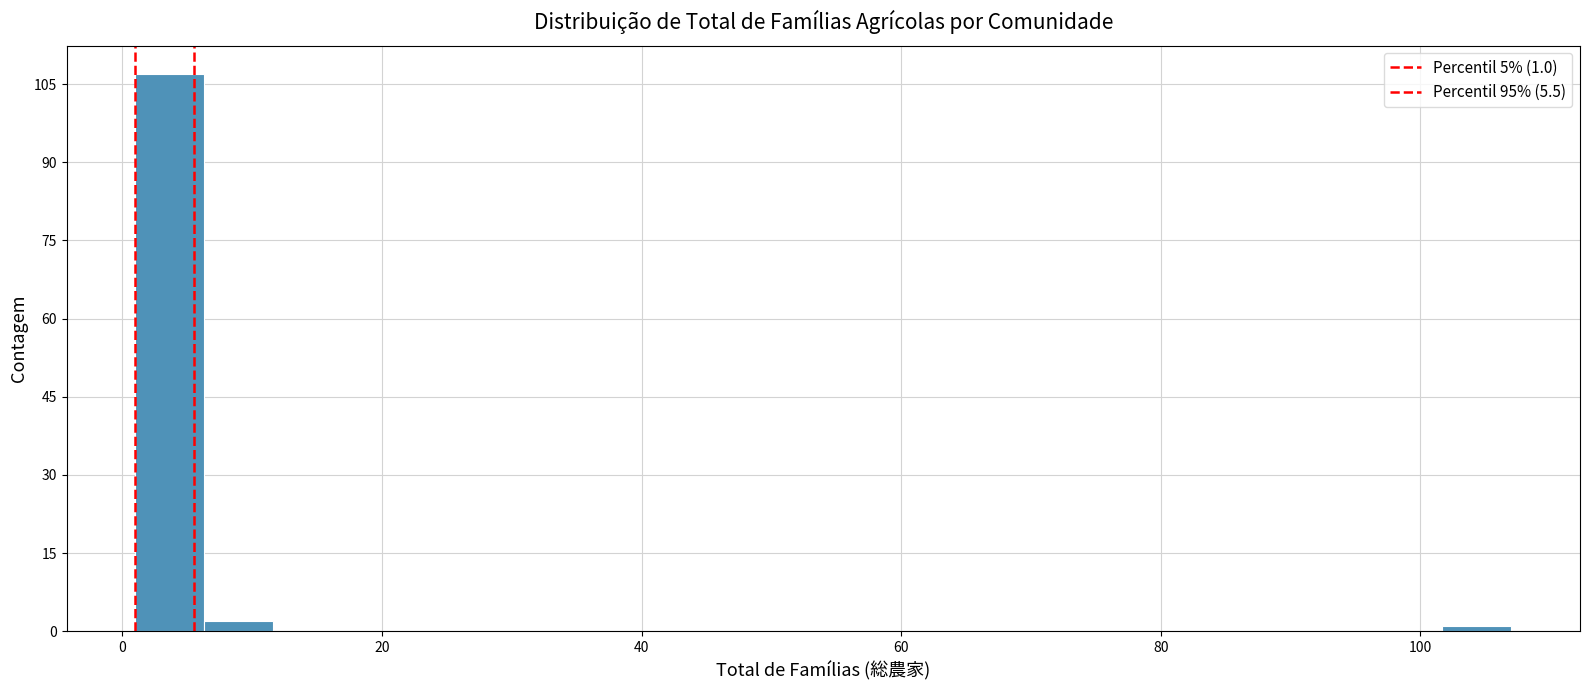

Read against the x-axis, roughly where is the centre of the tallest bar?

4